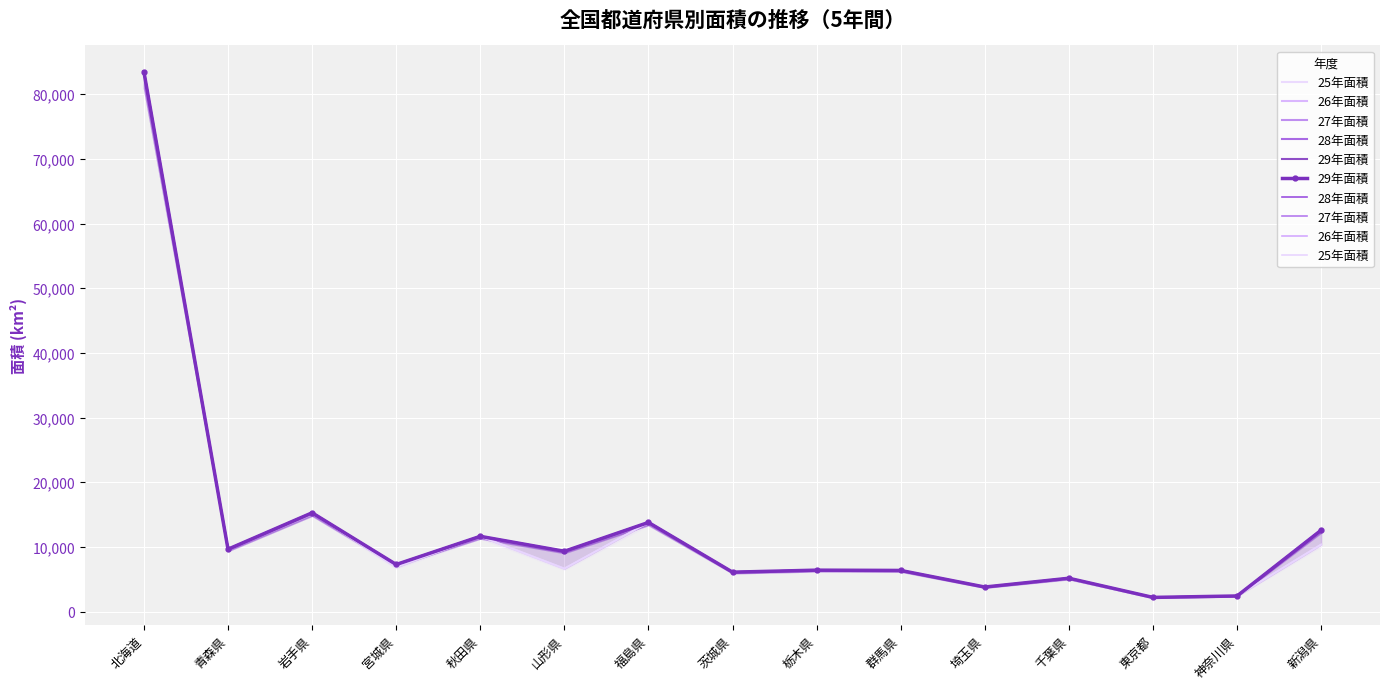

At which label does 29年面積 reach its minimum?

東京都